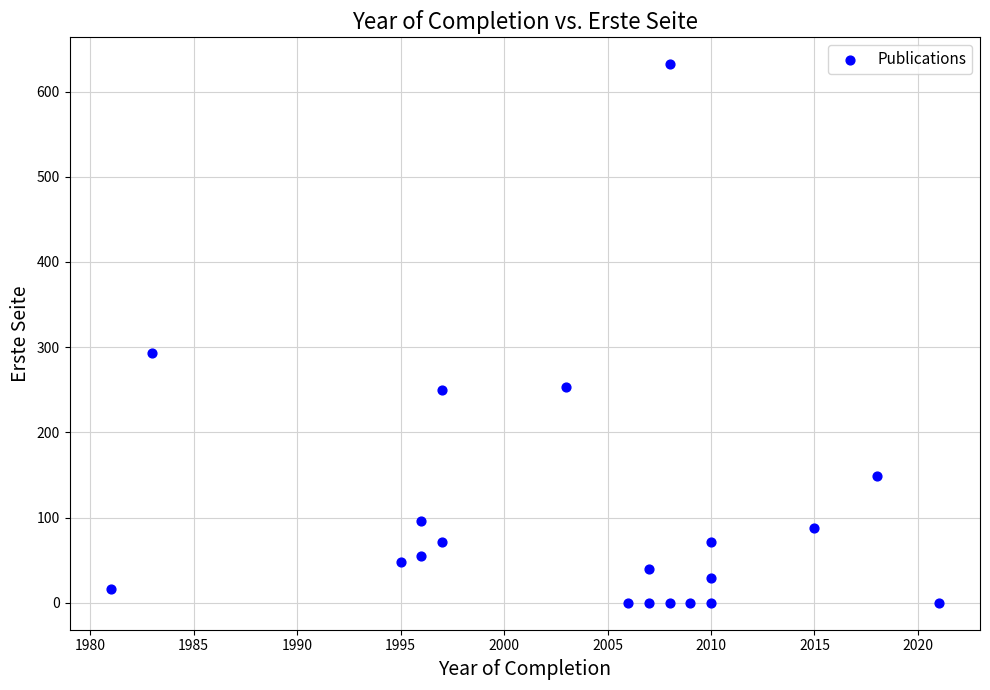

What Y value in the scatter plot is closest to 316?

293